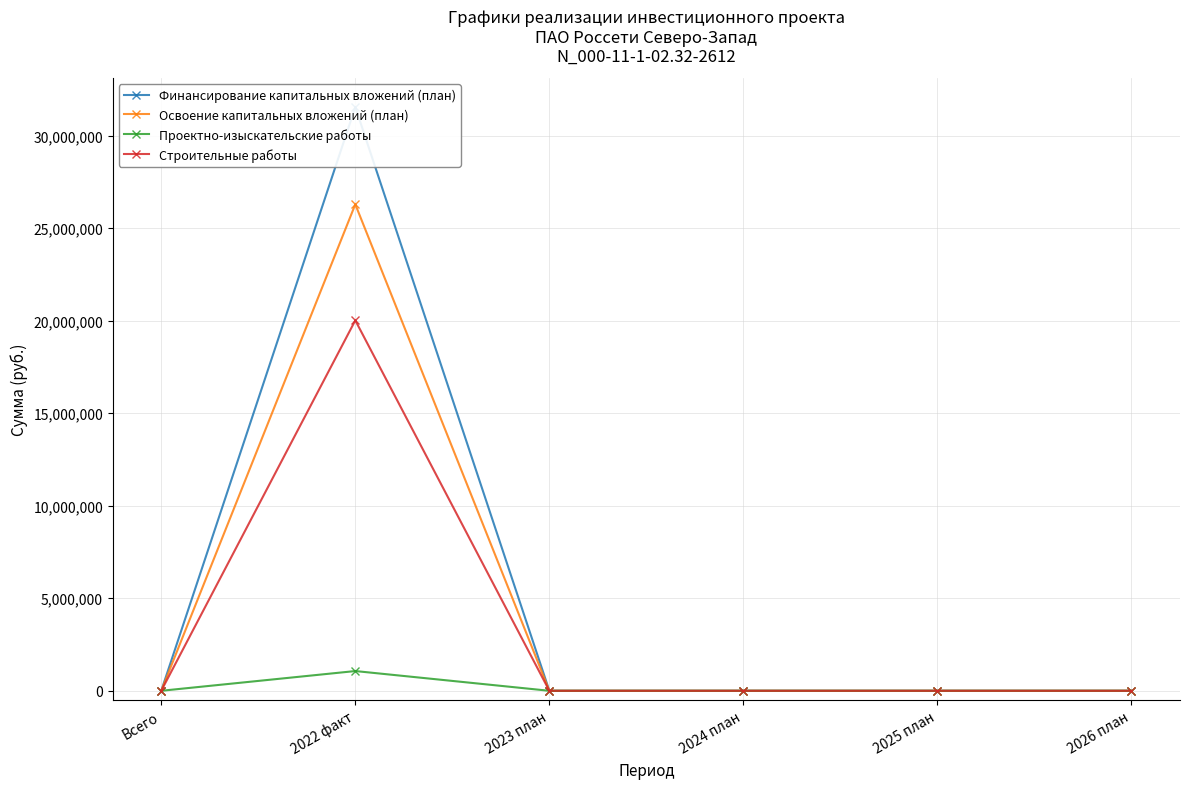

True or false: Проектно-изыскательские работы and Освоение капитальных вложений (план) intersect in this chart.

False